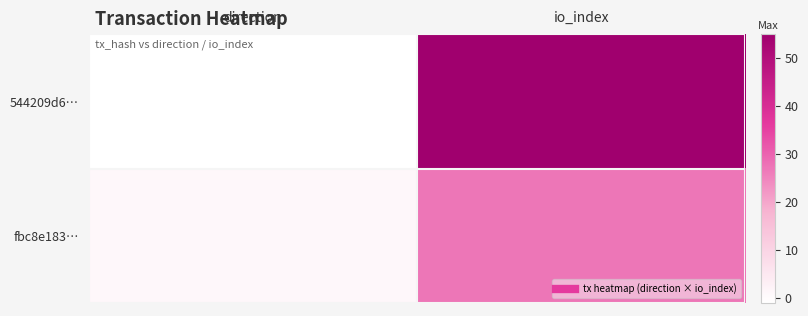

Reading right to left, what are all the values shown in this chart?

544209d6…: io_index=55	direction=-1
fbc8e183…: io_index=27	direction=1